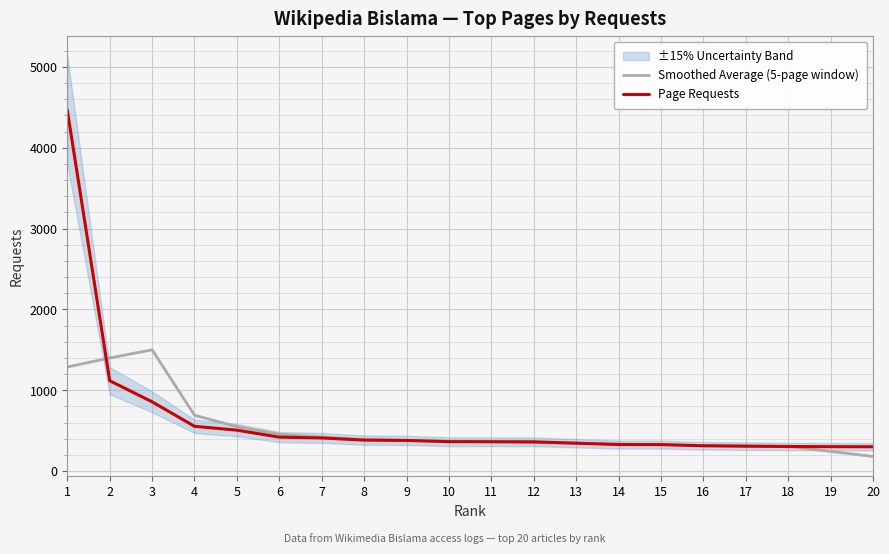

How many values in the Smoothed Average (5-page window) series are below 371?

10